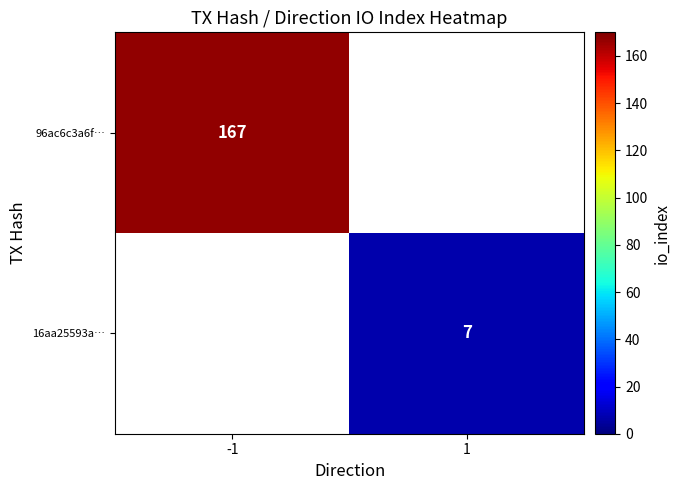

True or false: 16aa25593a… has a value of 9 at 1.

False